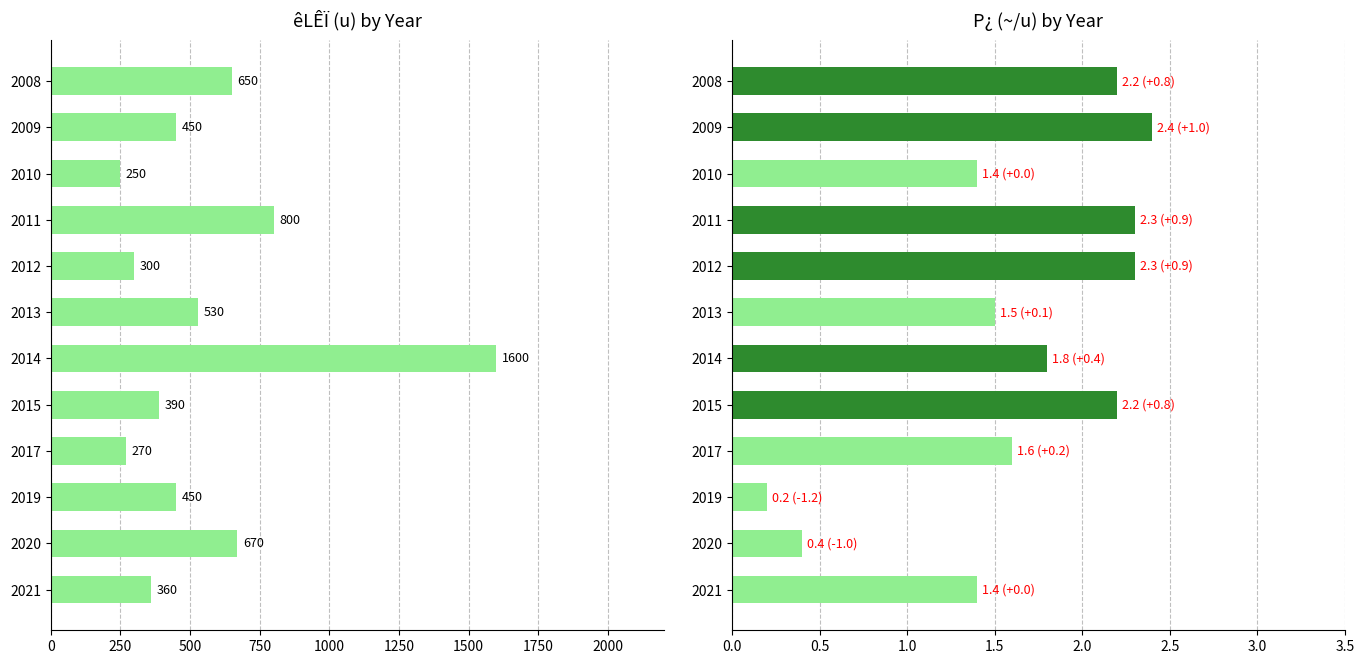

What position from the left is 250?

2